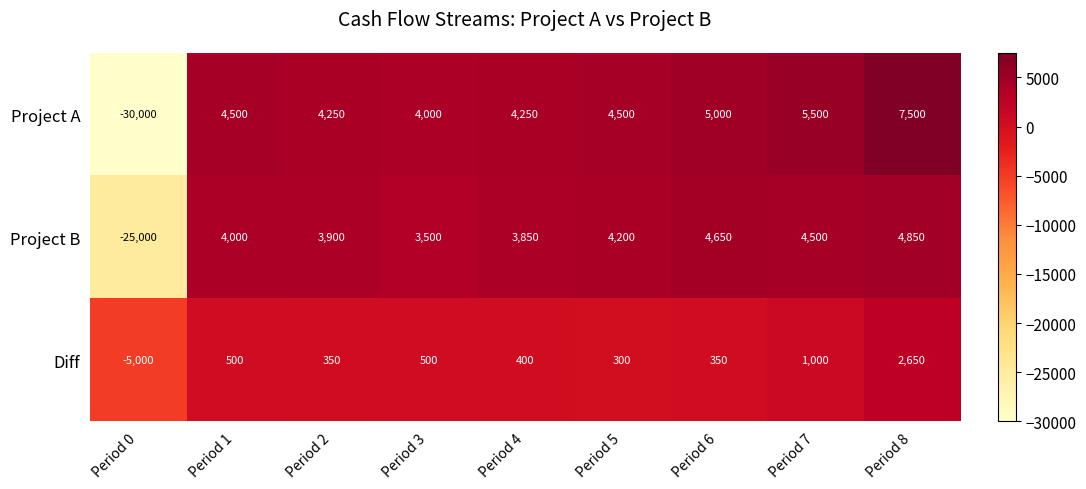

What is the difference between the second highest and minimum values in the Project B series?

29650